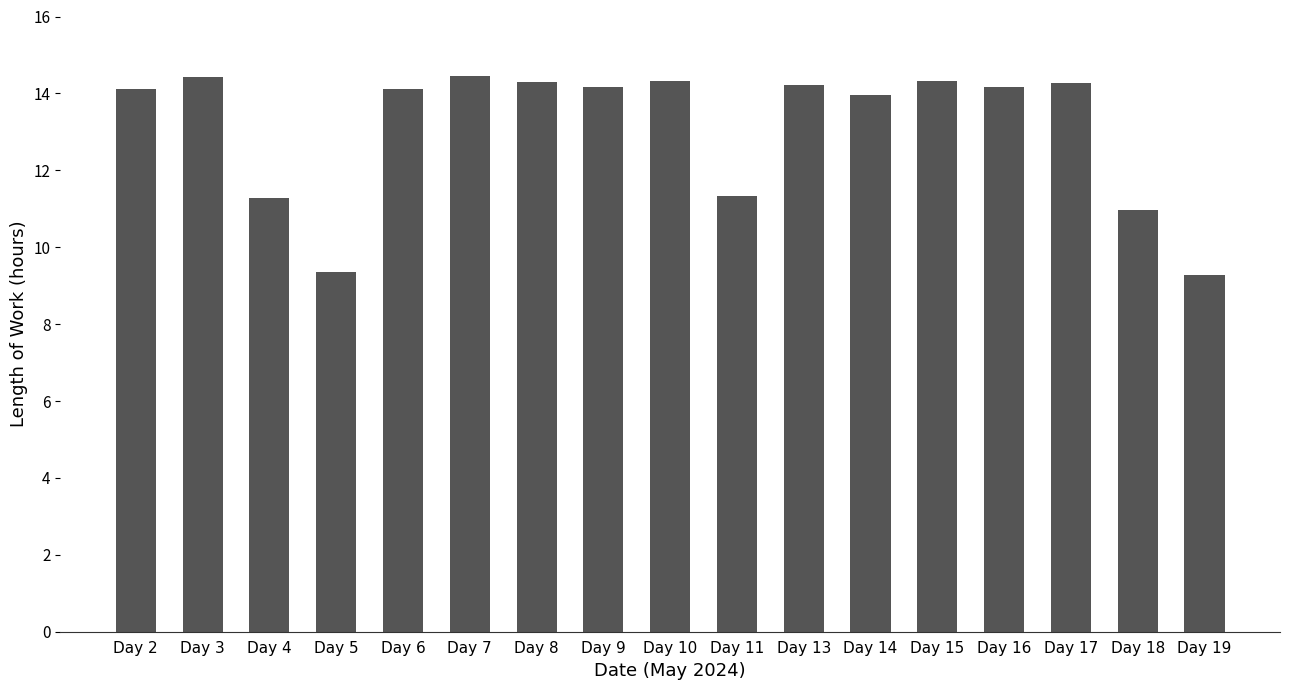

Which has a higher value, Day 13 or Day 7?

Day 7